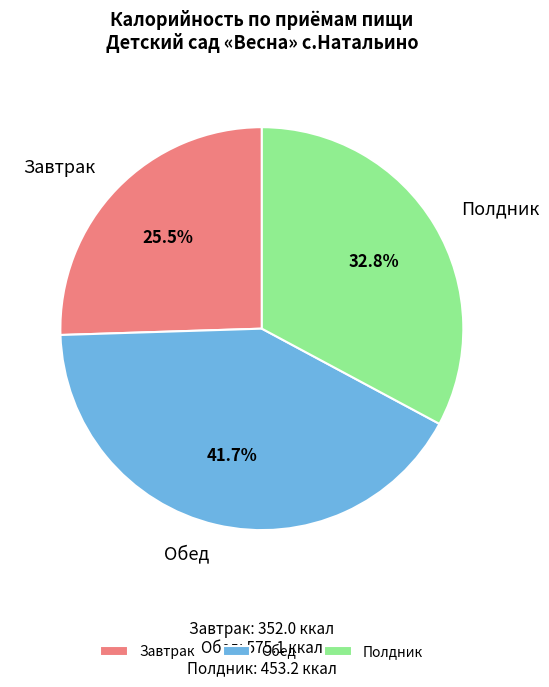

How many slices are in this pie chart?

3